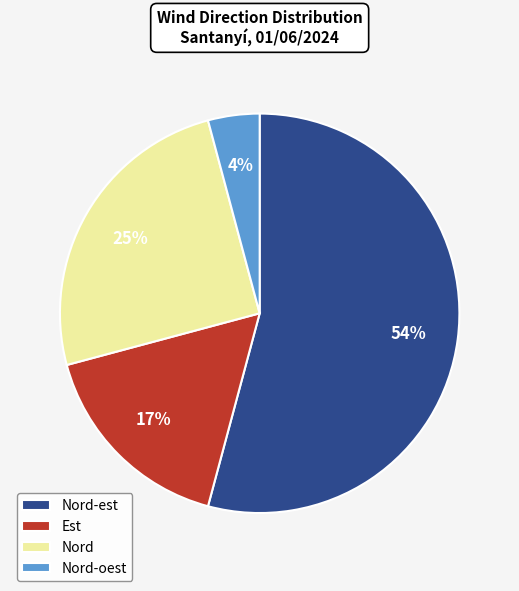

How many slices are in this pie chart?

4